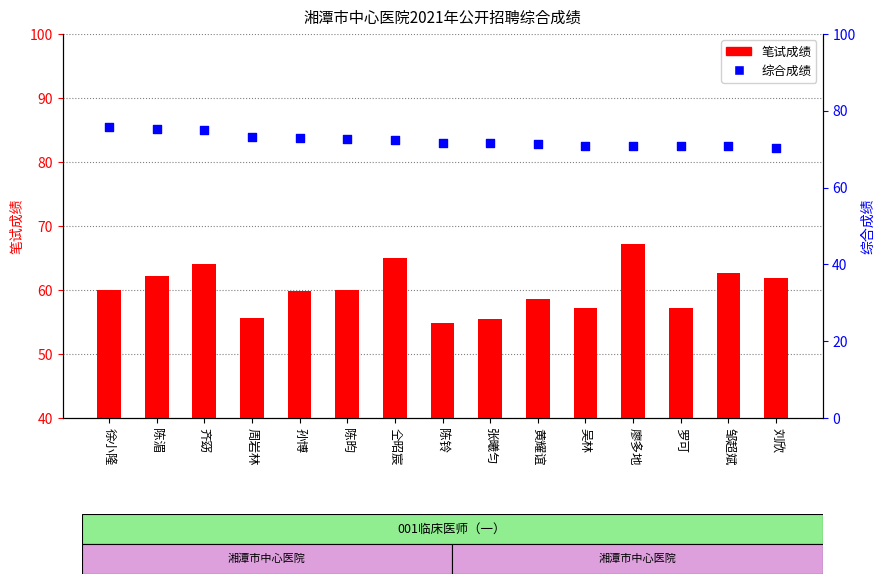

At how many categories does at least one series exceed 75?

2